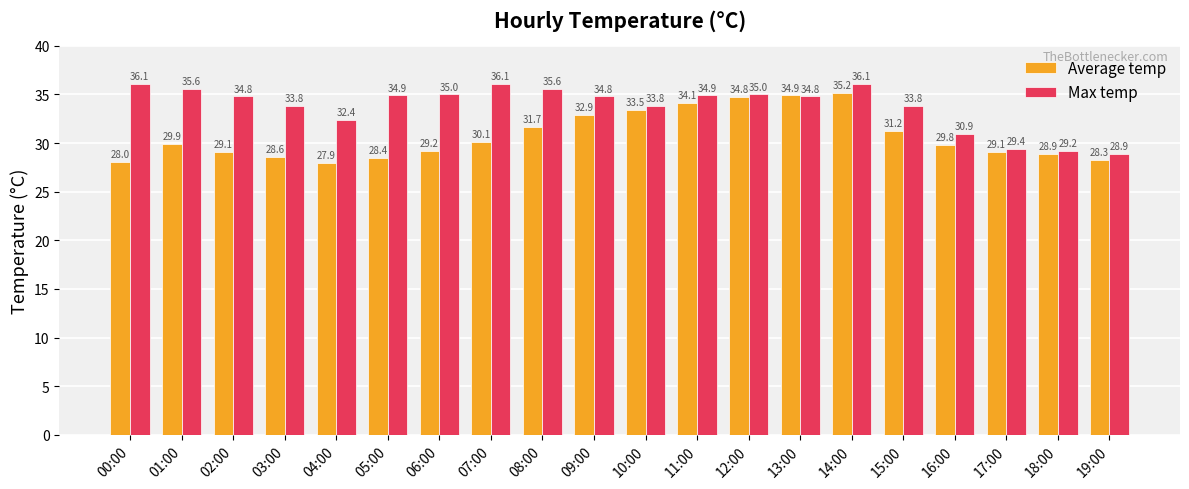

What position from the left is 11:00?

12